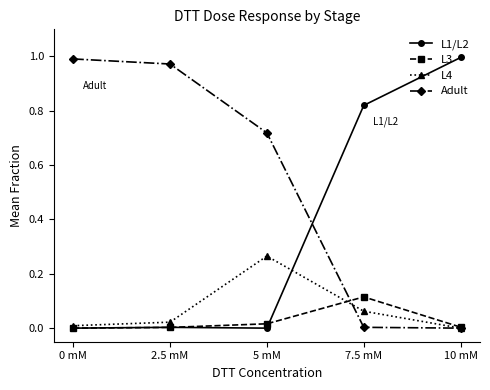

The value of L4 at 10 mM is 0.0. True or false?

True